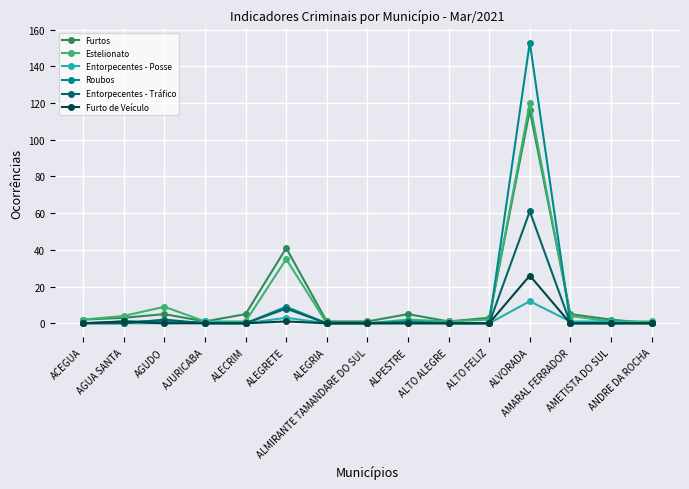

The Furto de Veículo series shows 0 at AMARAL FERRADOR. True or false?

True